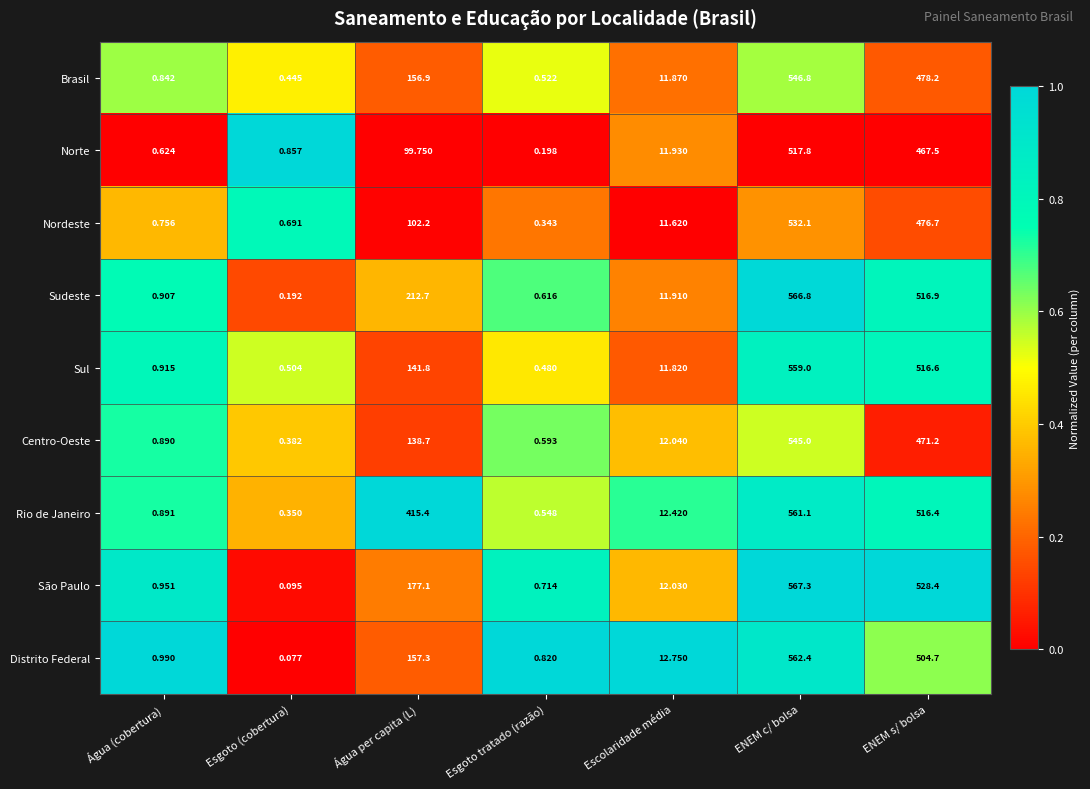

Where does the Centro-Oeste series first go above 12?

Água per capita (L)